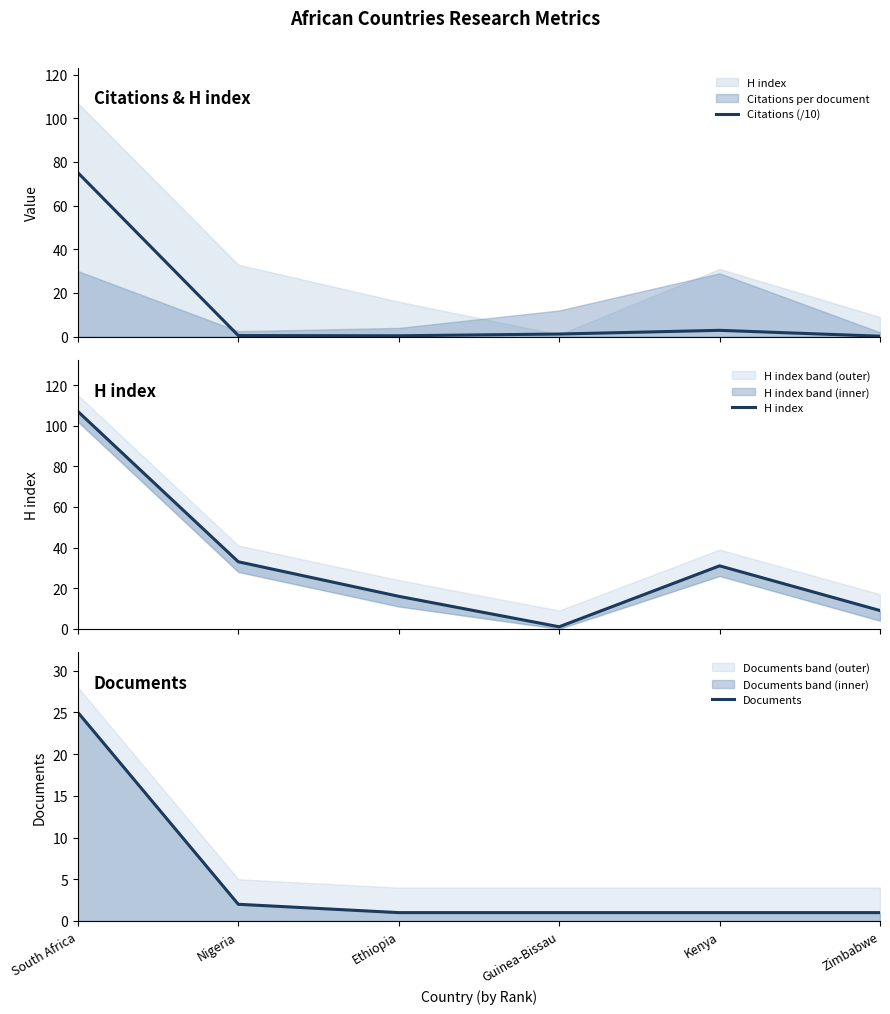

What is the approximate value of Documents at Guinea-Bissau?

1